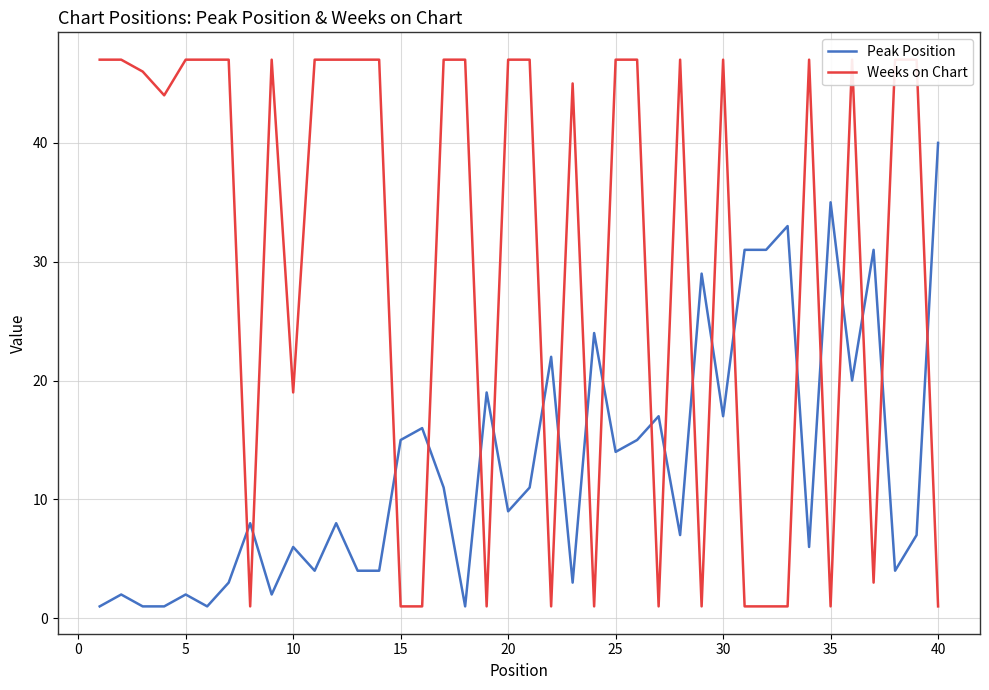

True or false: Weeks on Chart has more than 2 points higher than both neighbors.

True